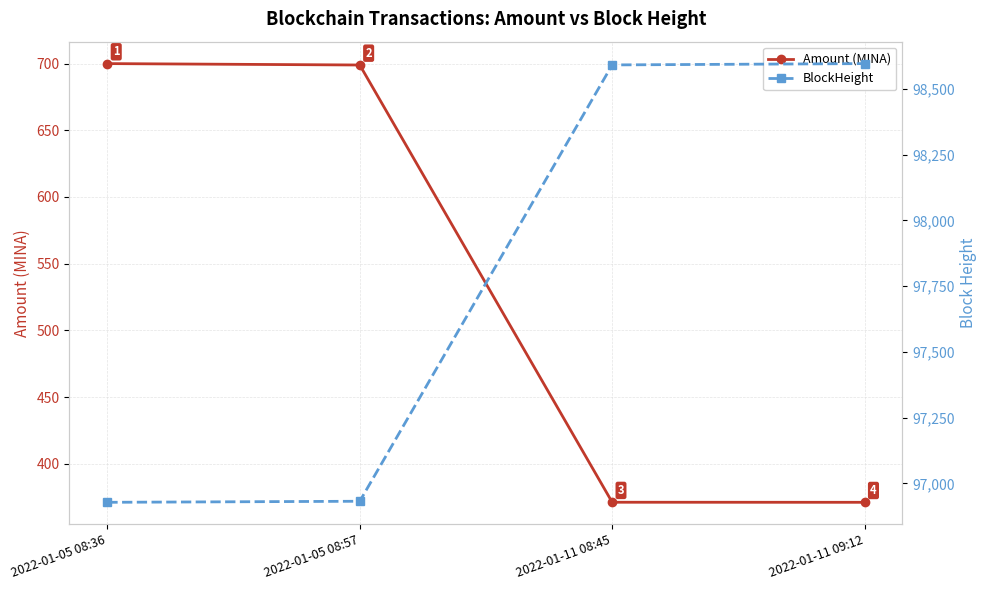

Reading right to left, extract all data points from this chart.

Amount (MINA): 2022-01-11 09:12=371.2	2022-01-11 08:45=371.3	2022-01-05 08:57=698.9	2022-01-05 08:36=699.9
BlockHeight: 2022-01-11 09:12=98596.0	2022-01-11 08:45=98591.0	2022-01-05 08:57=96932.0	2022-01-05 08:36=96928.0